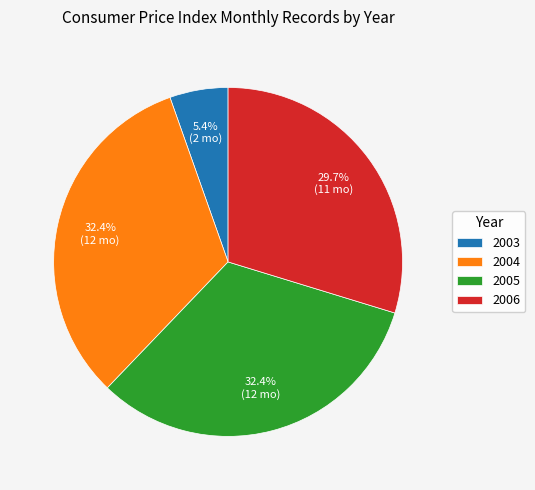

What is the smallest slice in the pie chart?

2003